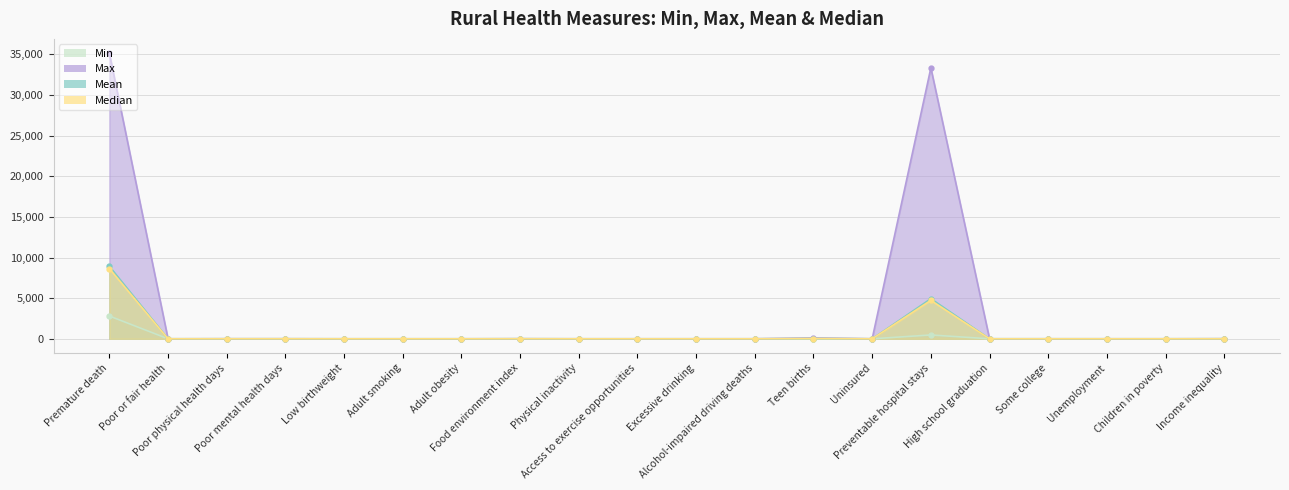

What is the average value of the Median series?

671.5